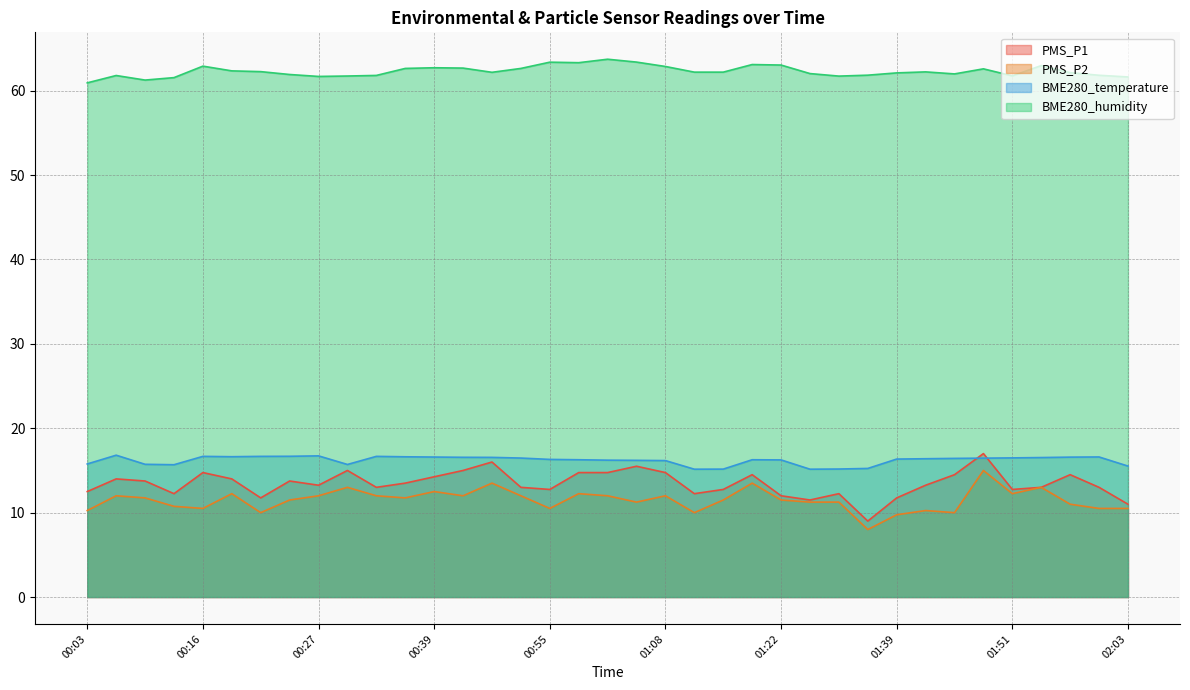

Which category has the highest value across all series?

01:01